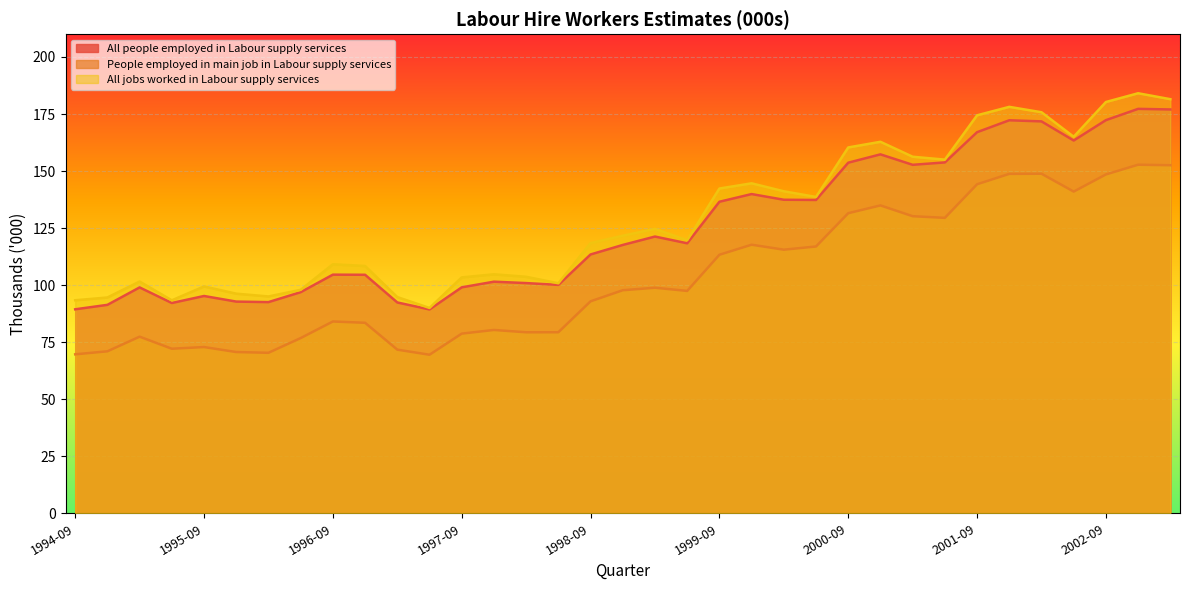

True or false: People employed in main job in Labour supply services and All people employed in Labour supply services cross at least once.

False